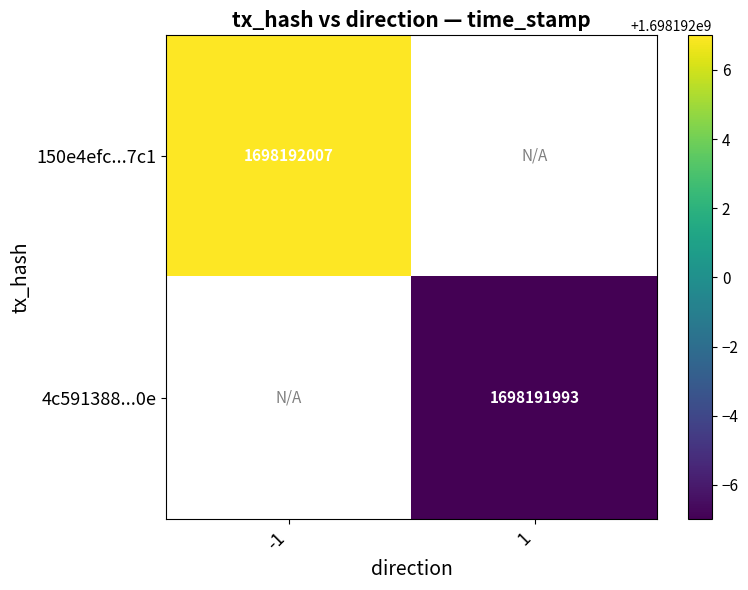

At how many categories does at least one series exceed 1652962403?

2